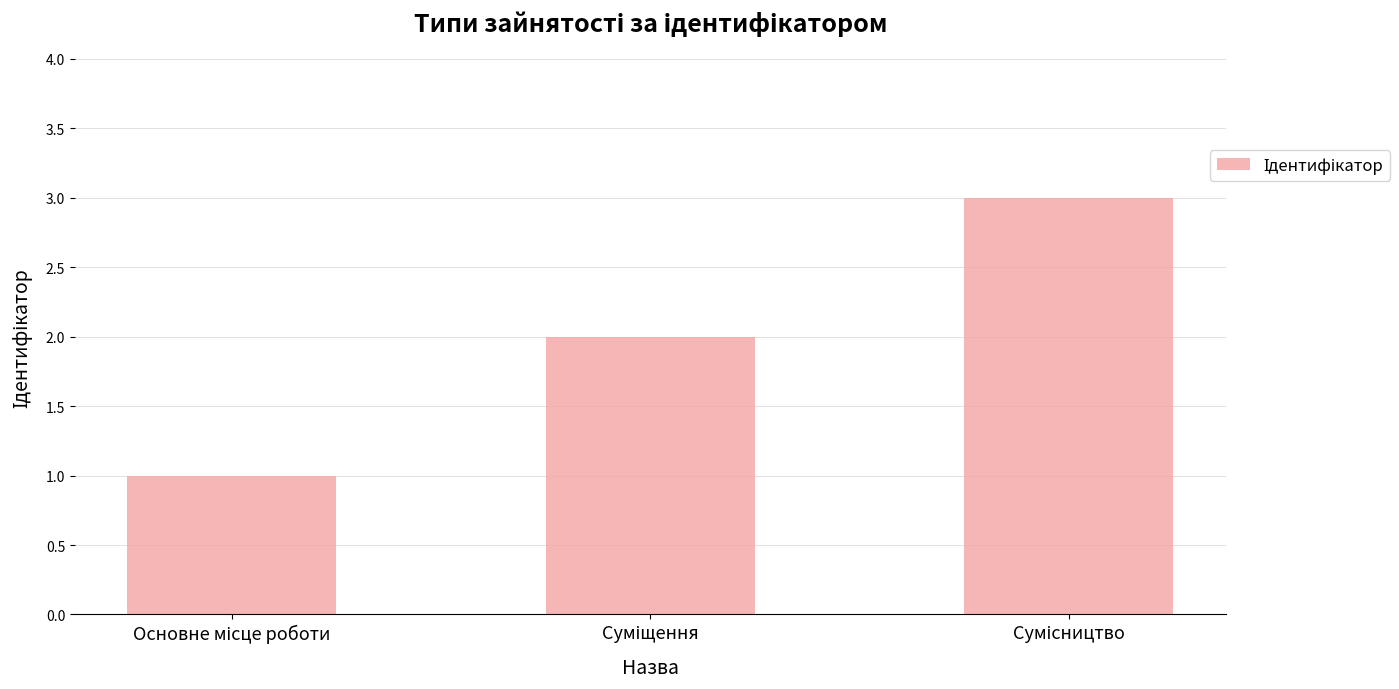

How many bars are there in total?

3